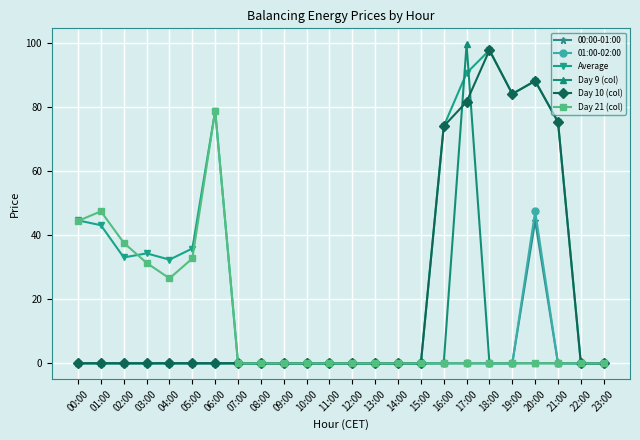

What is the total value across all series at 02:00?

70.7